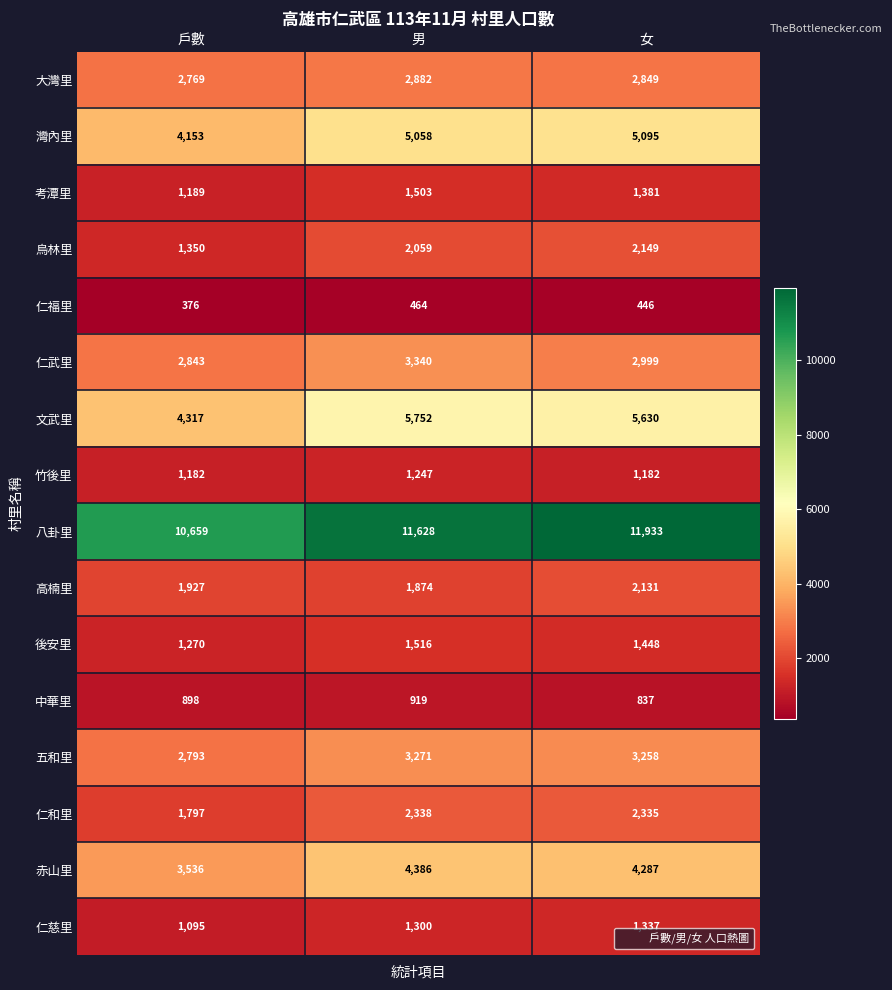

How many data points in 仁福里 are less than 446?

1